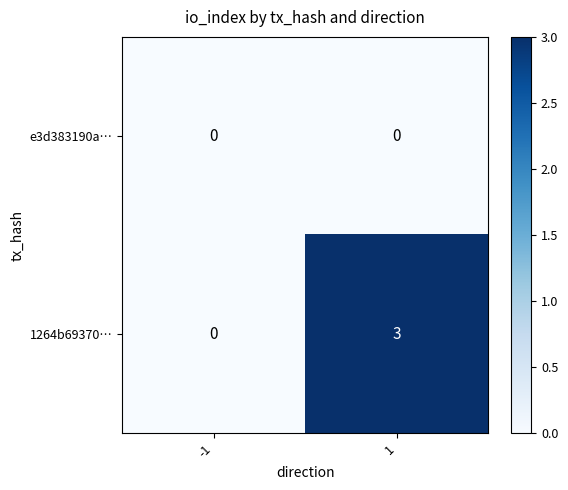

At which category is the sum across all series the highest?

1